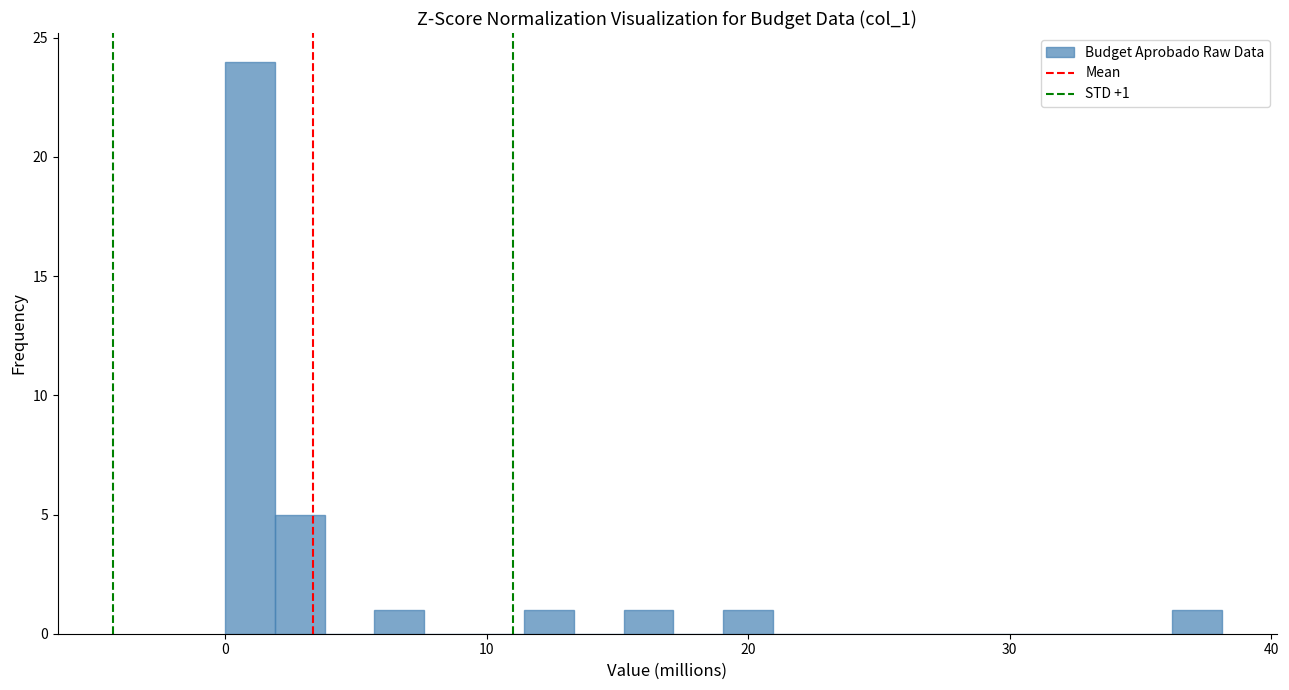

Around what value on the x-axis is the tallest bar? Give the approximate position of its centre, as read against the axis.

1